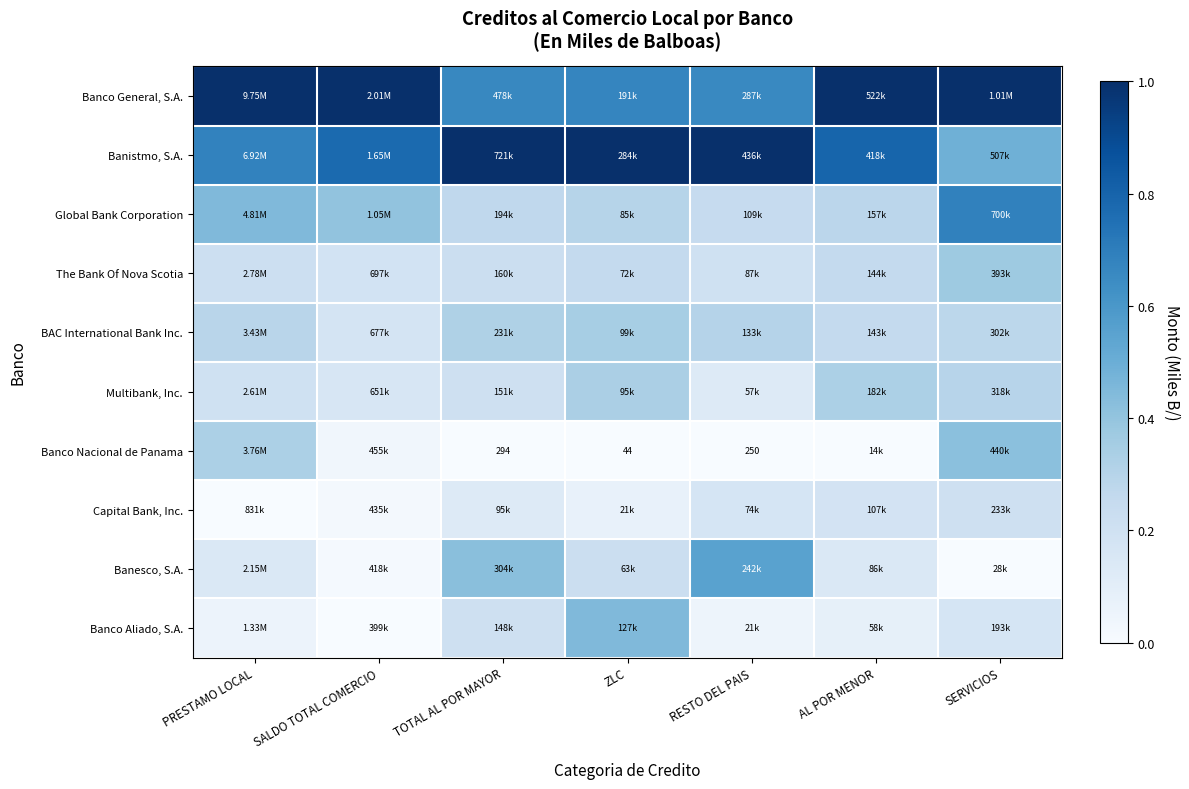

How many categories are shown in the chart?

7